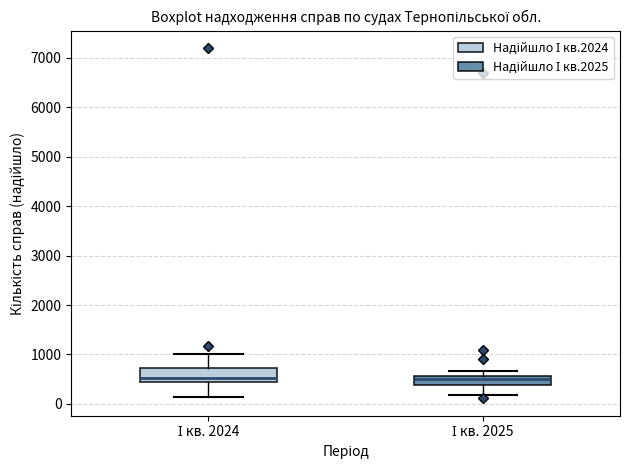

Which box is the tallest, from its lower edge to its upper edge?

І кв. 2024